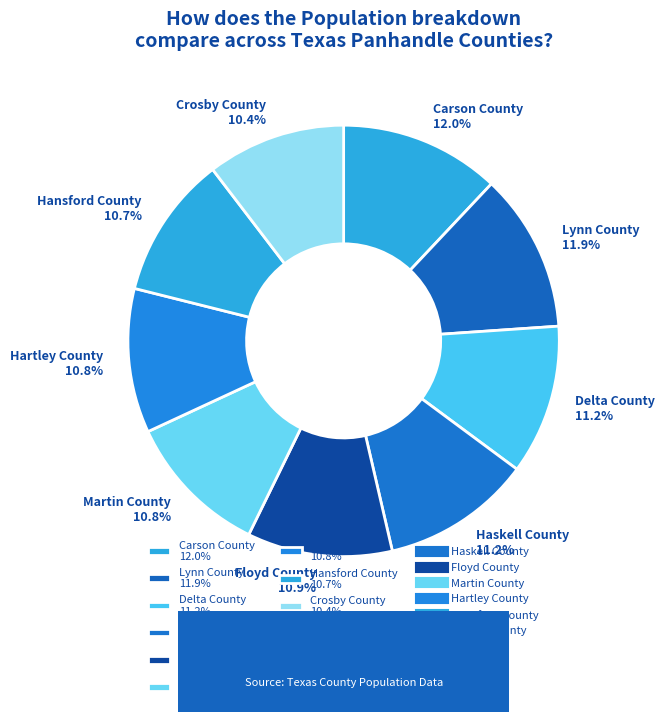

How many segments does this pie chart have?

9